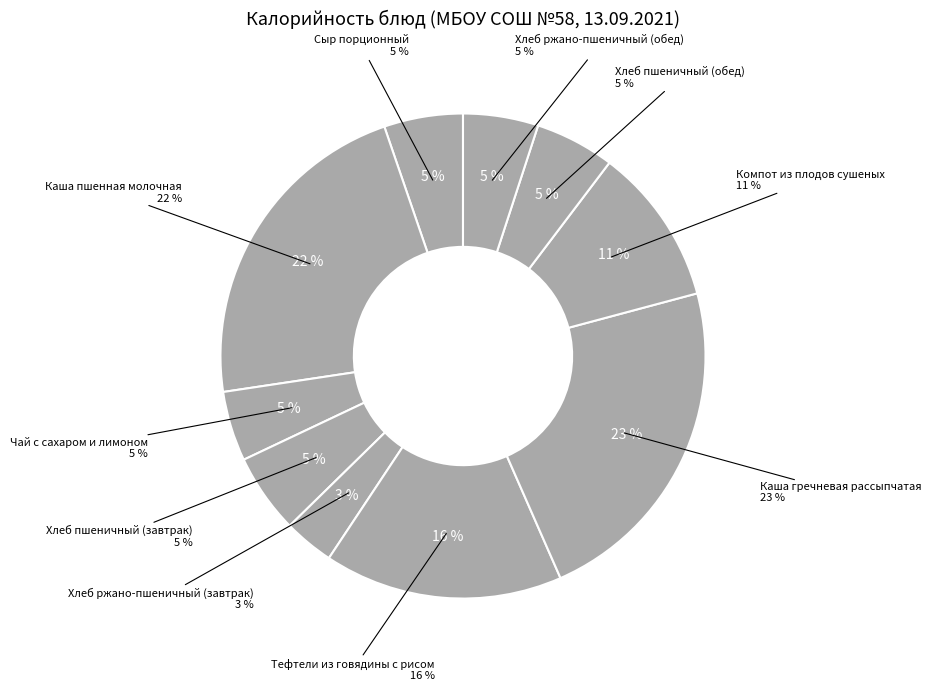

Count the number of slices in the pie.

10